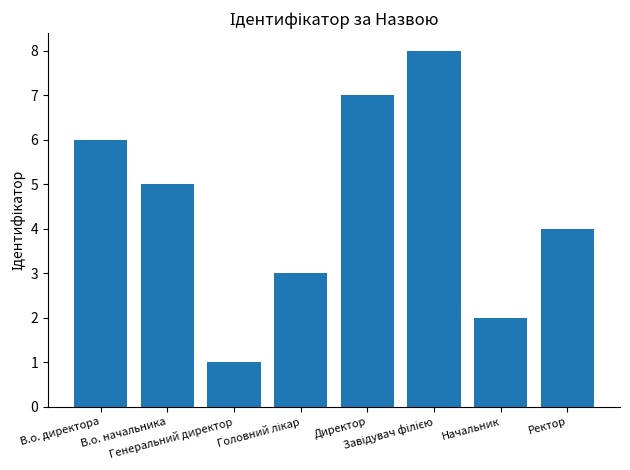

Is it true that the value at В.о. начальника is 3?

False